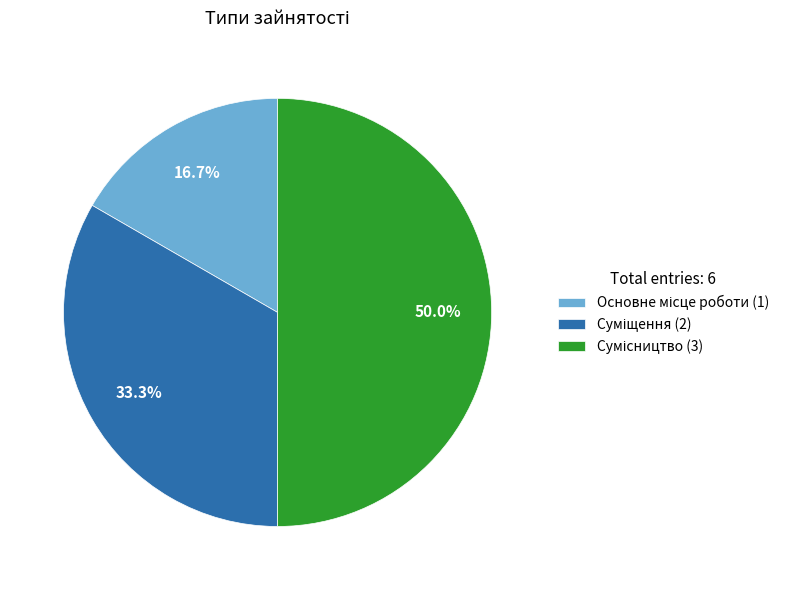

How many segments does this pie chart have?

3